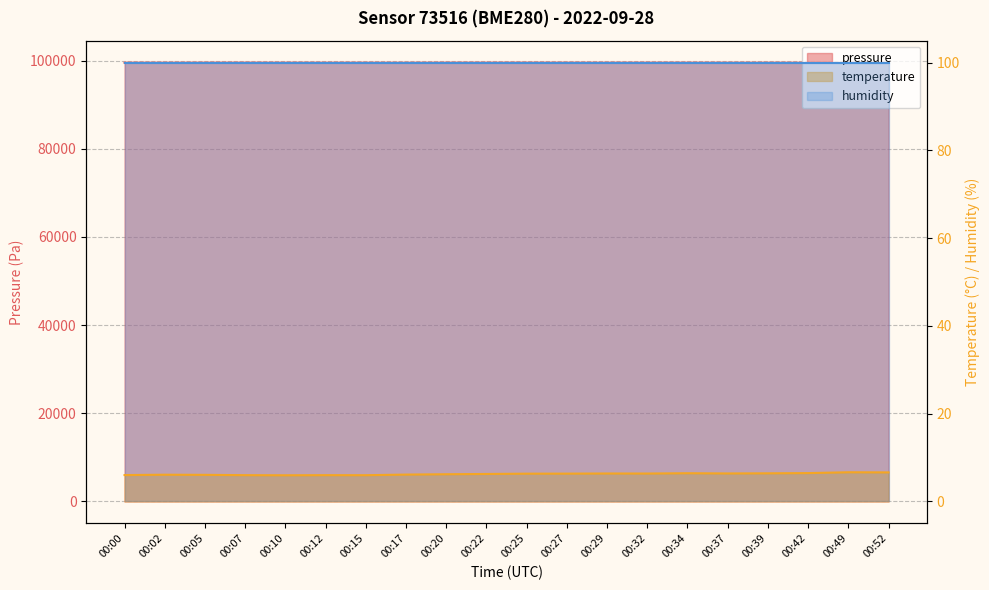

True or false: pressure and temperature intersect in this chart.

False